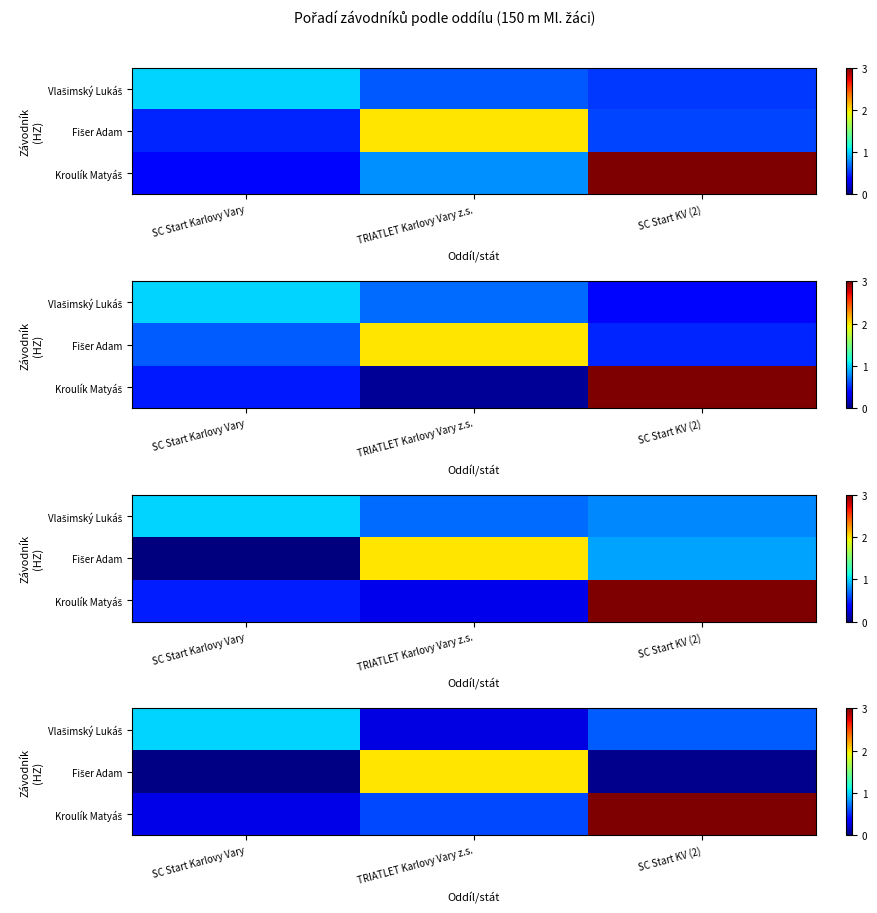

The value of row_1 at SC Start Karlovy Vary is 0.0. True or false?

False